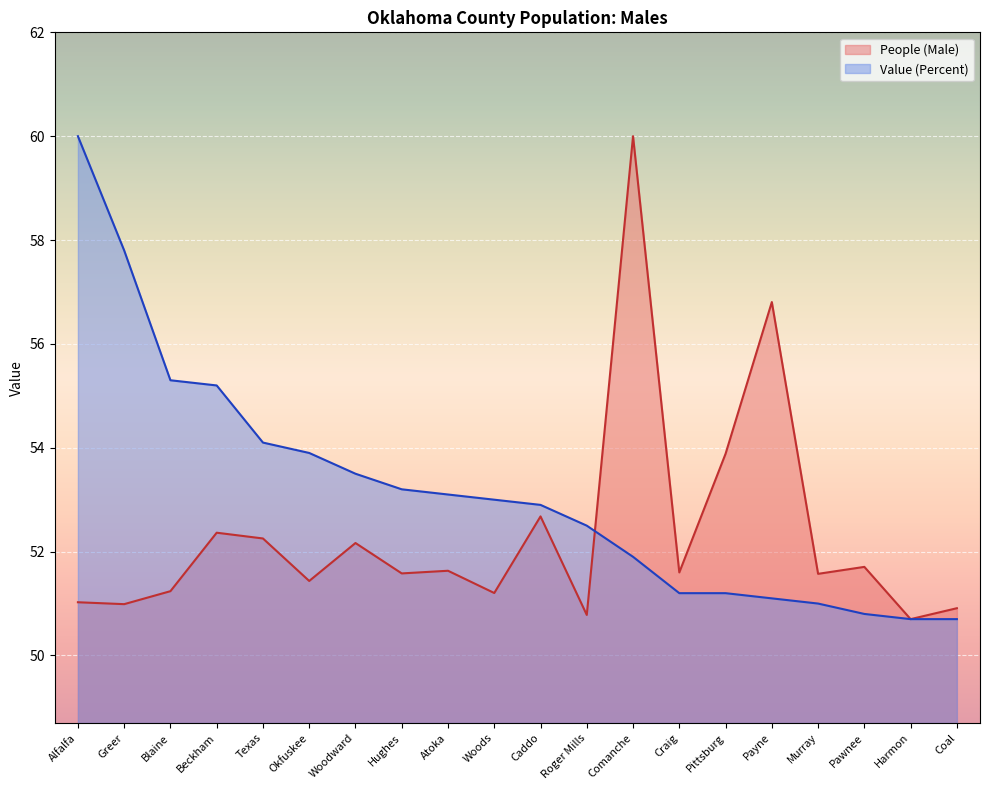

Rank the categories by Value (Percent) value from highest to lowest.

Alfalfa, Greer, Blaine, Beckham, Texas, Okfuskee, Woodward, Hughes, Atoka, Woods, Caddo, Roger Mills, Comanche, Craig, Pittsburg, Payne, Murray, Pawnee, Harmon, Coal